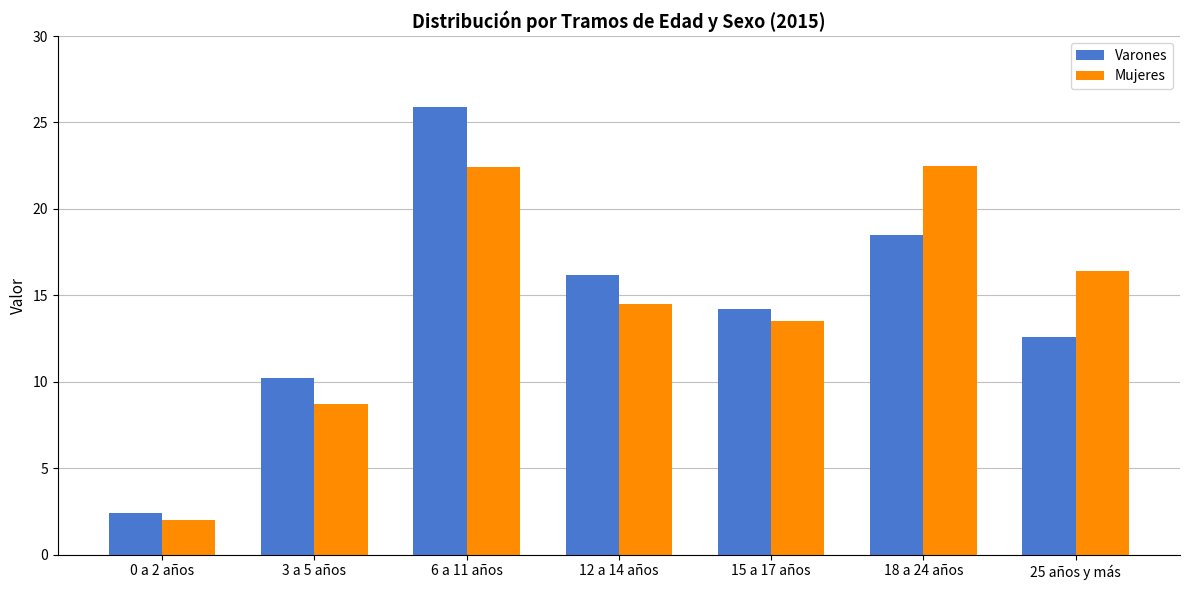

Rank the series by their maximum value, from highest to lowest.

Varones, Mujeres